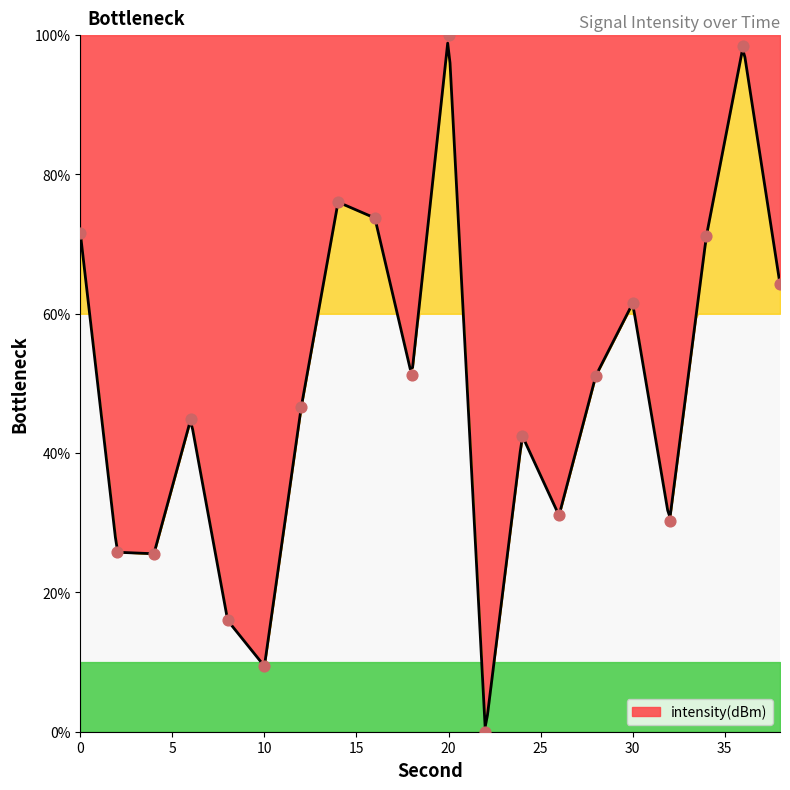

Approximately how many times larger is the value at 36 compared to 12?

2.1